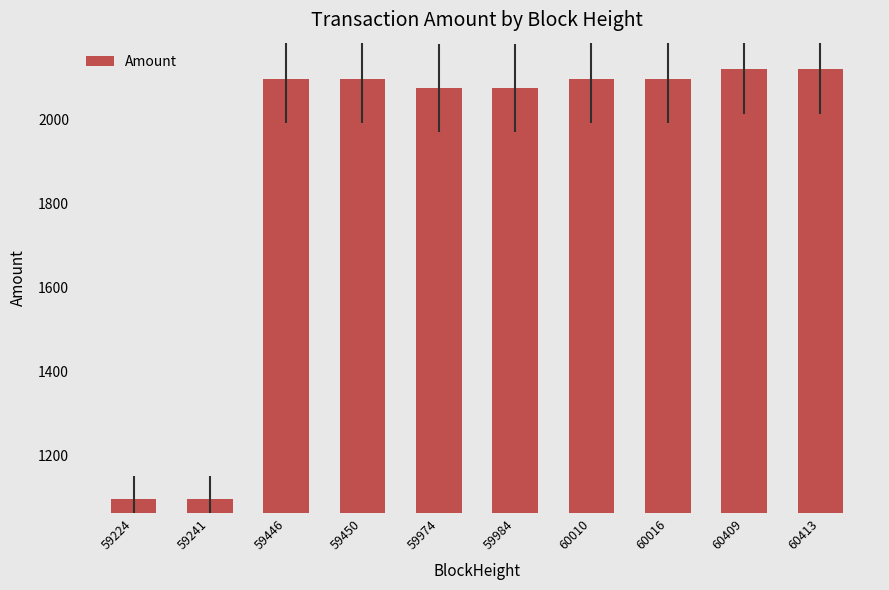

What is the difference between the maximum and second lowest values?

1021.2